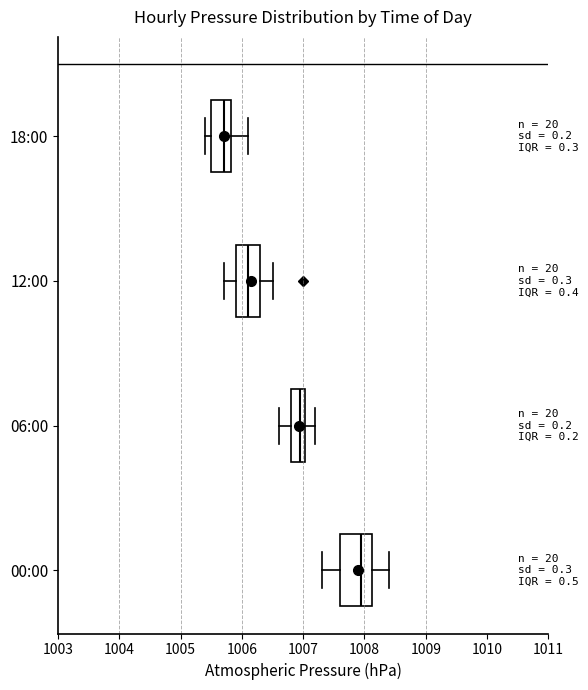

Reading bottom to top, read every box against the x-axis: the position of its median line, the range the box covers, and the ends of its whiskers. The values are not printed on the chart, so give them approximately, as read against the axis.

00:00: median 1008.0, box 1007.6 to 1008.1, whiskers 1007.3 to 1008.4
06:00: median 1007.0 (just left of the box's right edge), box 1006.8 to 1007.0, whiskers 1006.6 to 1007.2
12:00: median 1006.1, box 1005.9 to 1006.3, whiskers 1005.7 to 1006.5
18:00: median 1005.7, box 1005.5 to 1005.8, whiskers 1005.4 to 1006.1